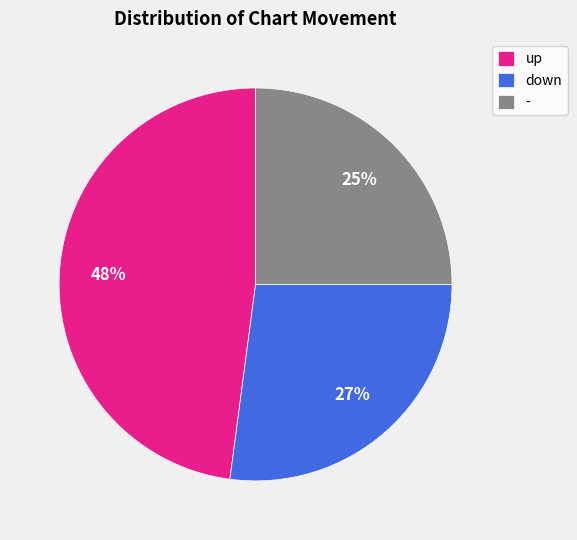

Does any single category account for the majority?

No